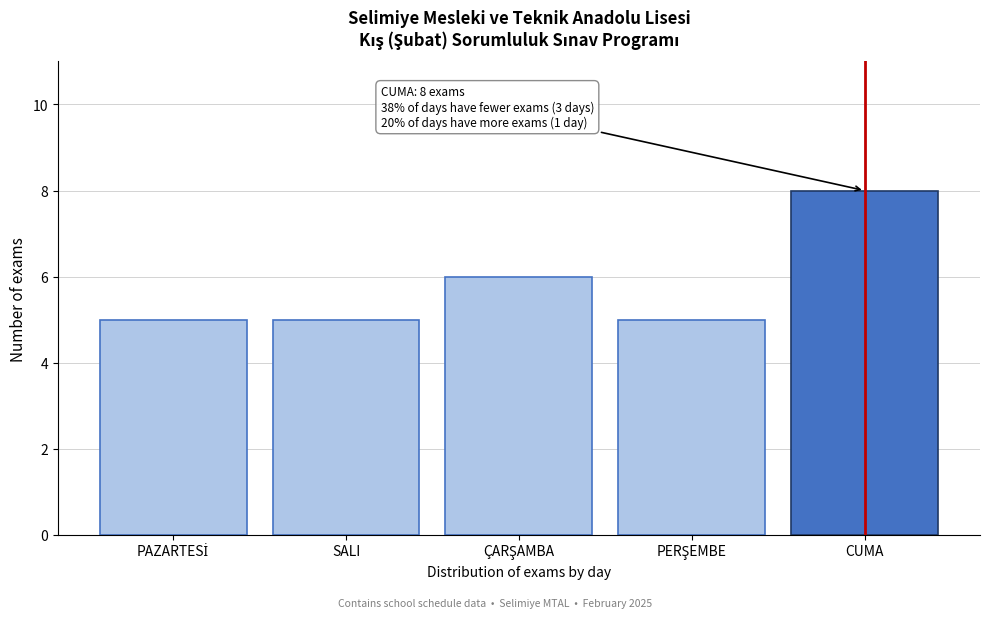

Reading left to right, extract all data points from this chart.

5	5	6	5	8